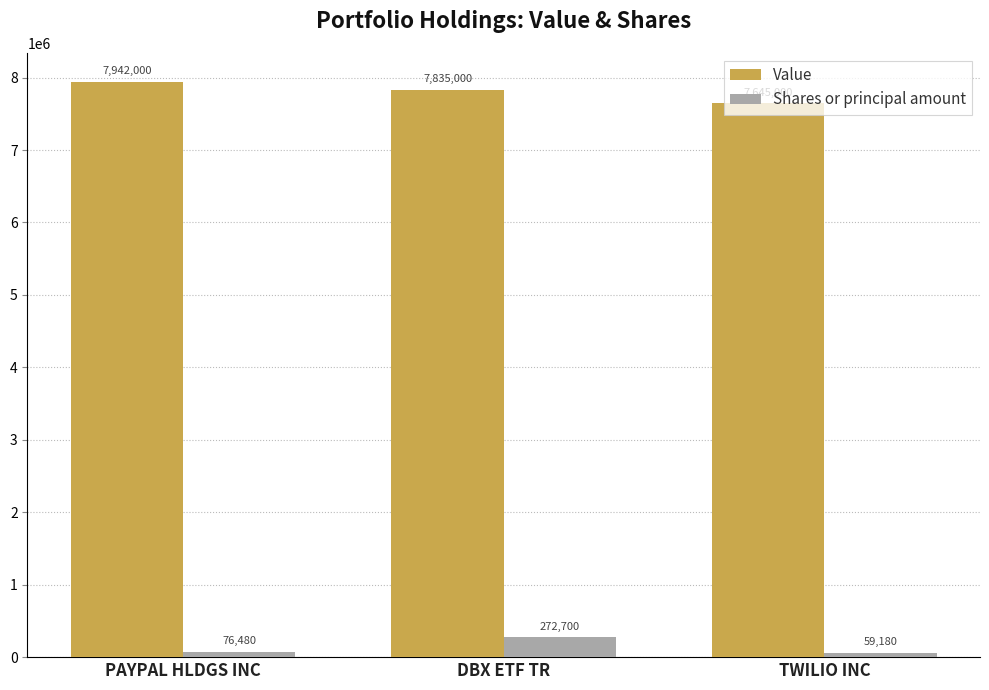

What is the total value across all series at DBX ETF TR?

8107700